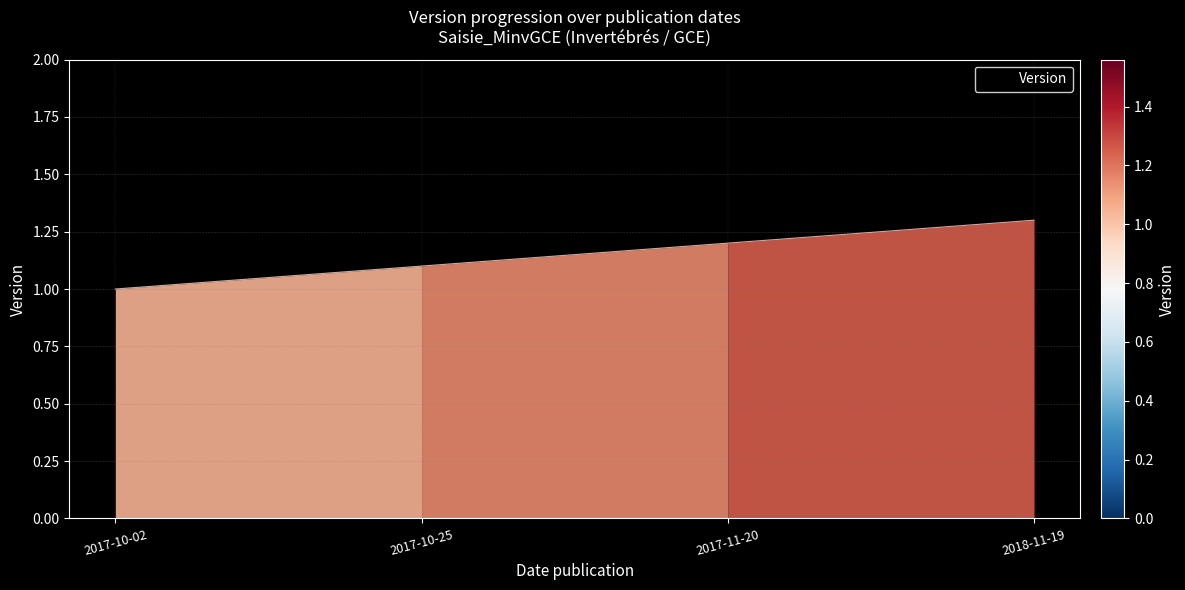

True or false: the data shows 1.1 at 2017-10-25.

True